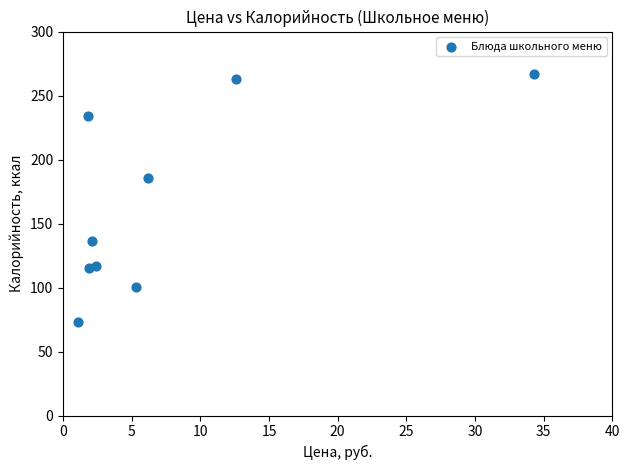

What is the range of Y values (max minus min)?

194.5